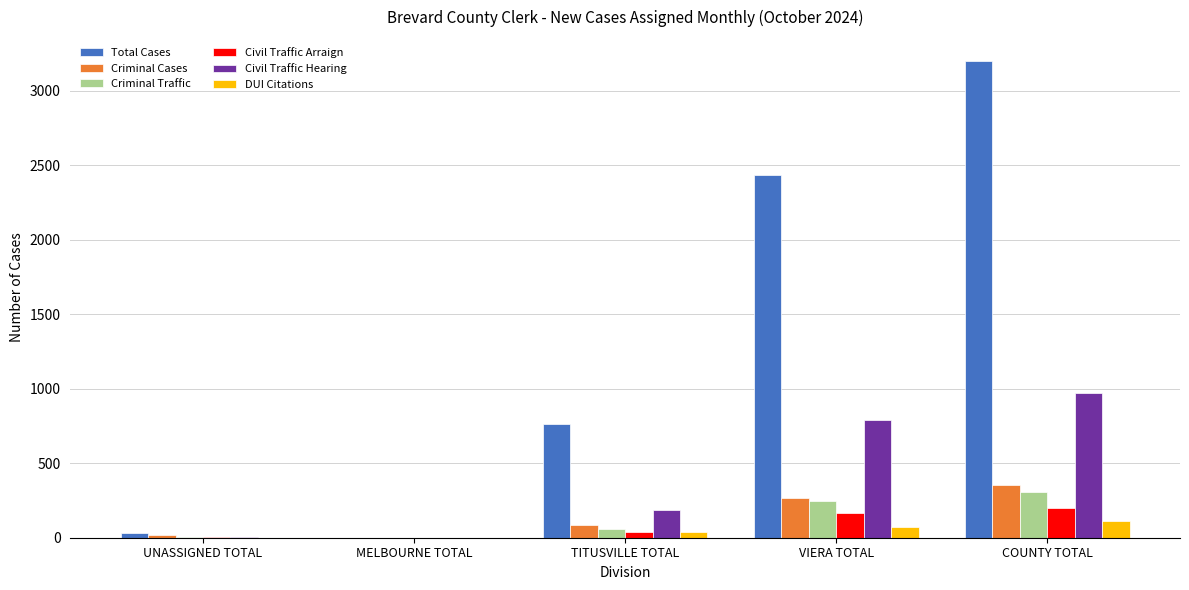

At which label does Civil Traffic Hearing reach its peak?

COUNTY TOTAL